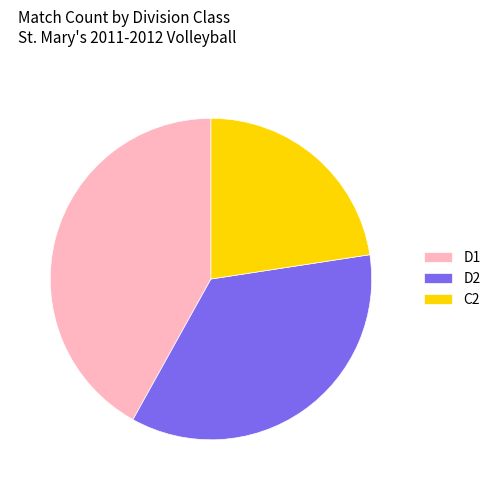

Is D2 the majority of the pie?

No